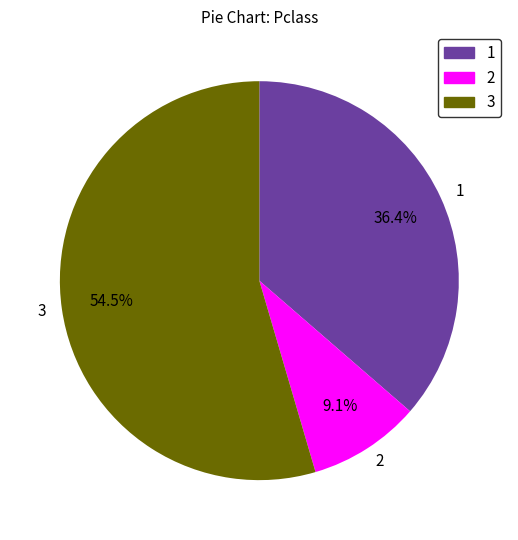

Does any single category account for the majority?

Yes